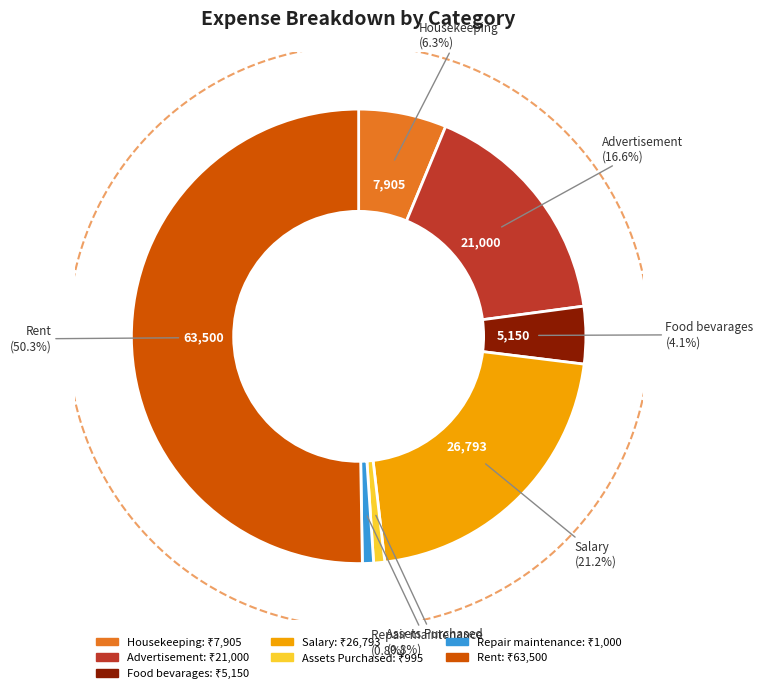

Which slice is the smallest?

Assets Purchased